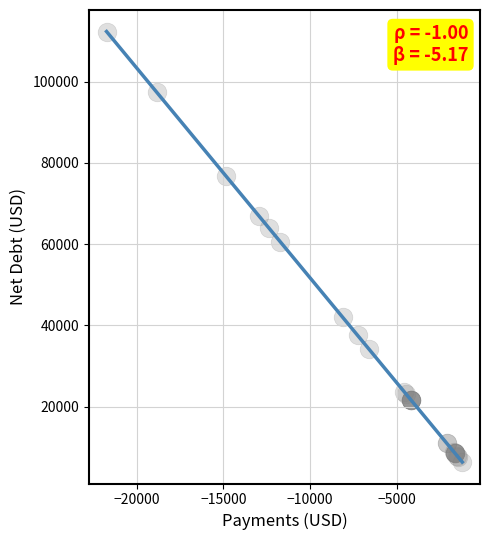

What Y value in the scatter plot is closest to 59325?

60616.3